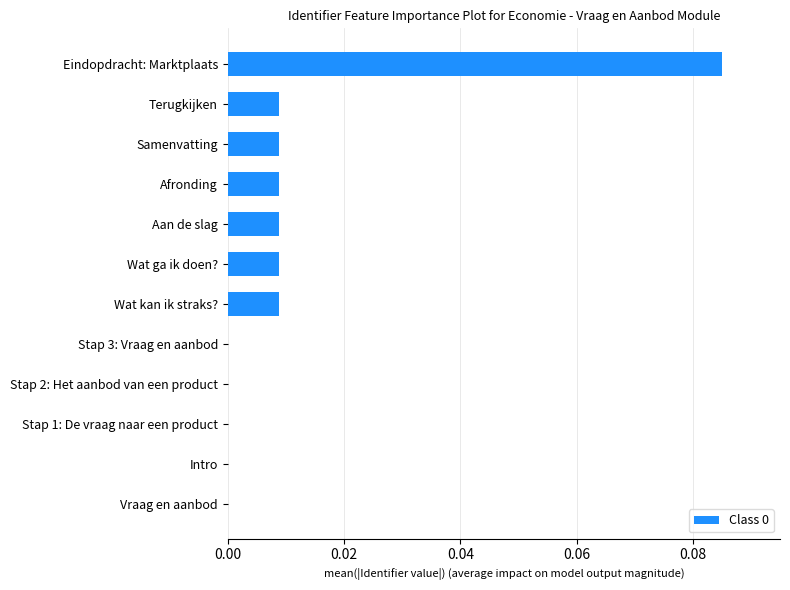

True or false: the data shows 0.0 at Intro.

True